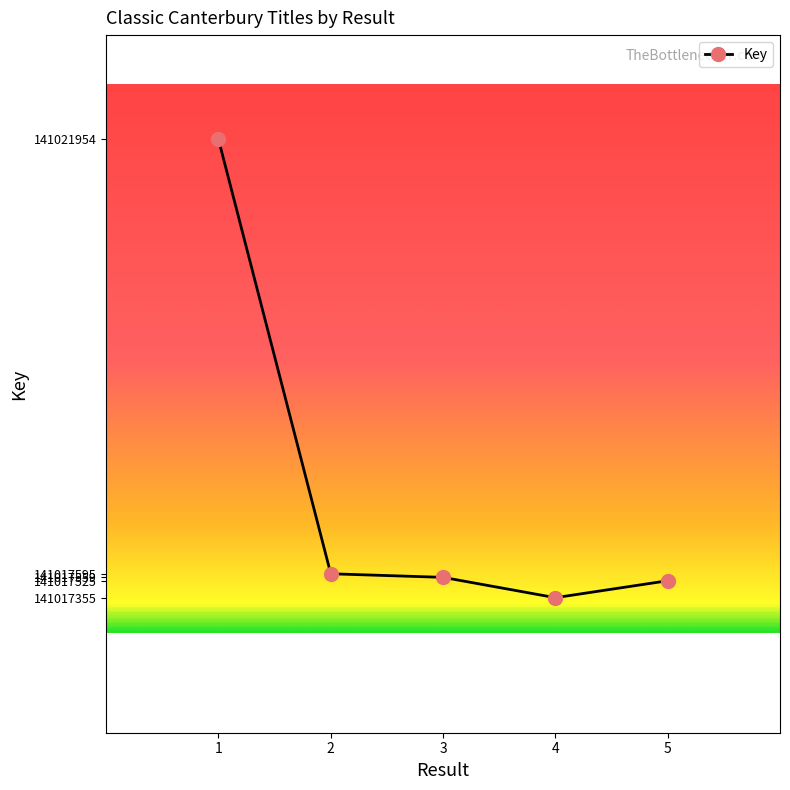

Reading left to right, what are all the values shown in this chart?

141021954	141017595	141017559	141017355	141017525